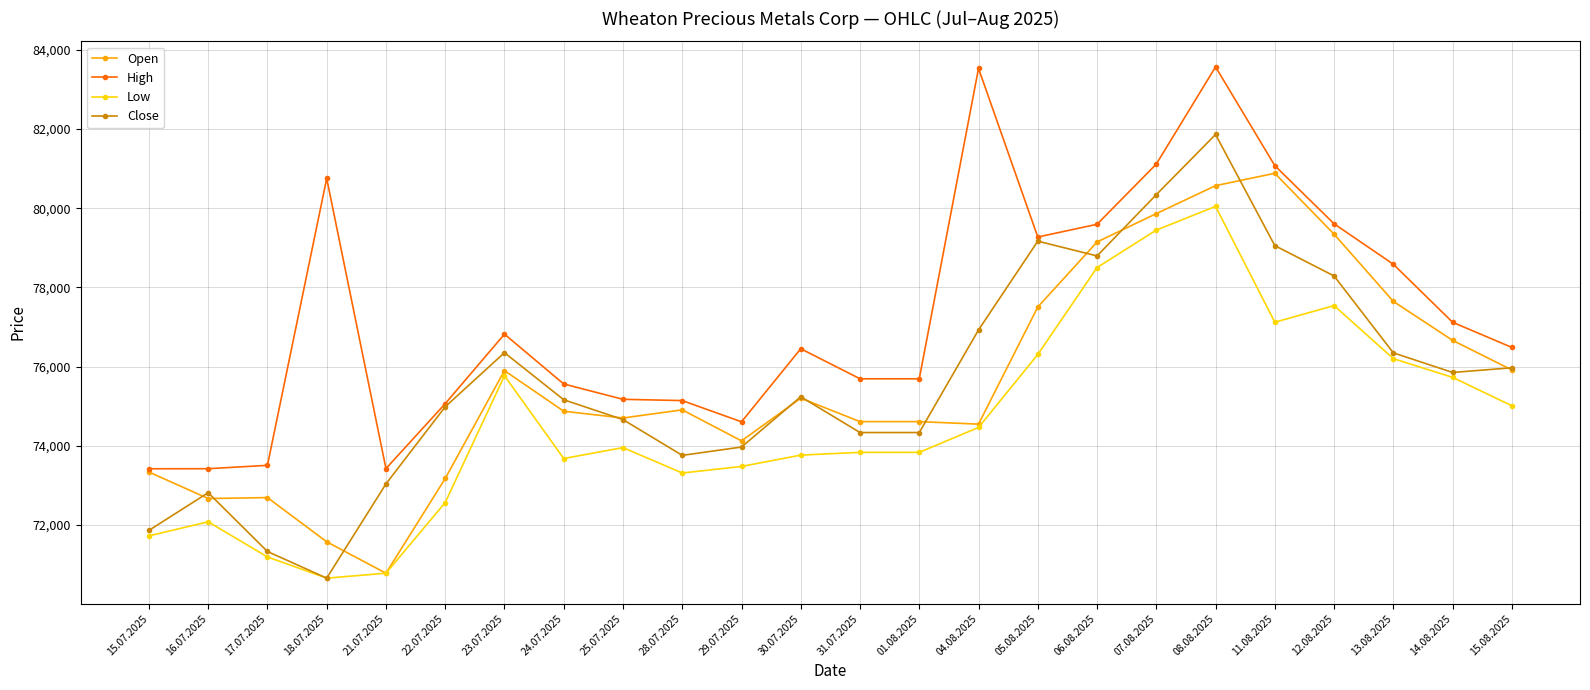

True or false: Low and High intersect in this chart.

False